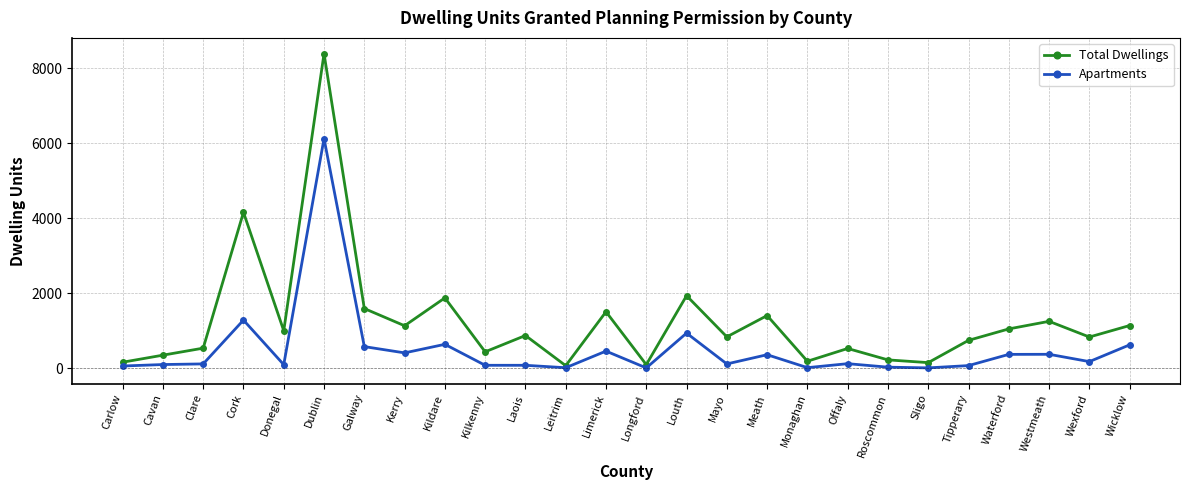

What is the label of the 11th point from the right?

Mayo